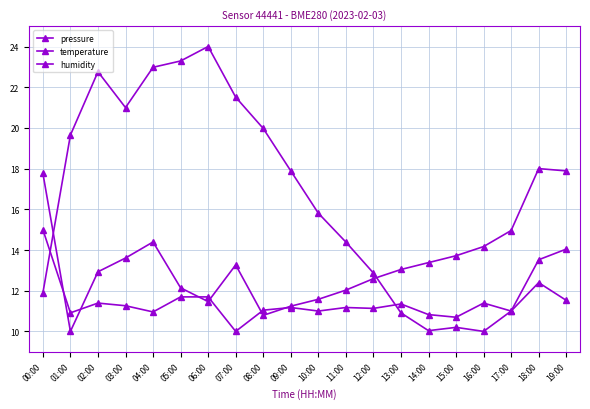

Is this an area chart (filled region under the line)?

No